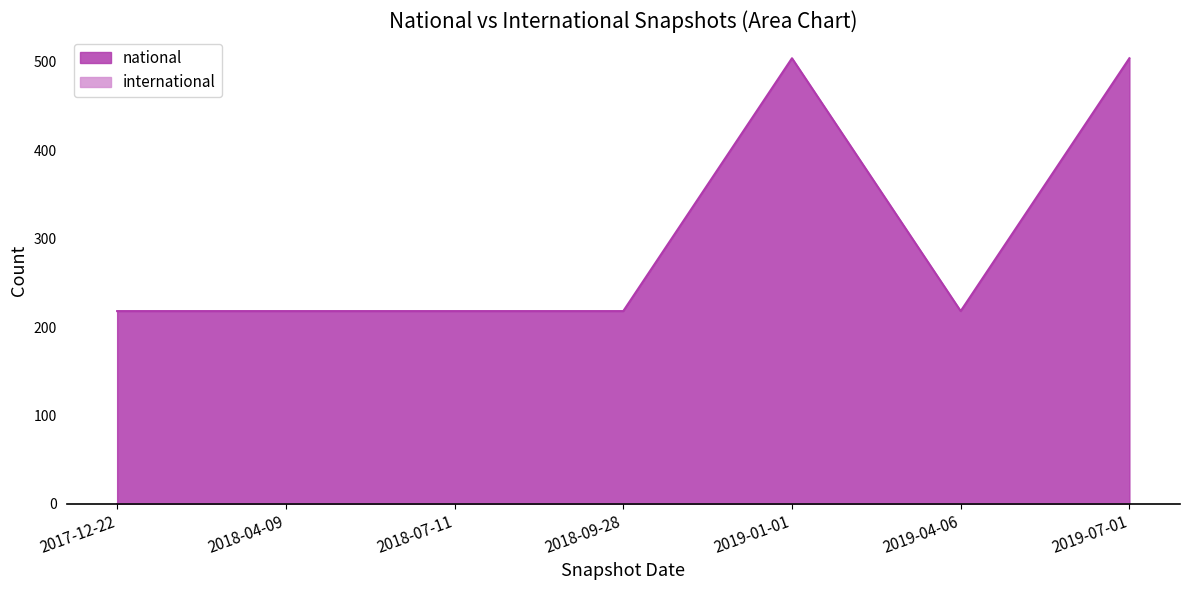

List the labels in order of value, smallest first.

2017-12-22, 2018-04-09, 2018-07-11, 2018-09-28, 2019-04-06, 2019-01-01, 2019-07-01